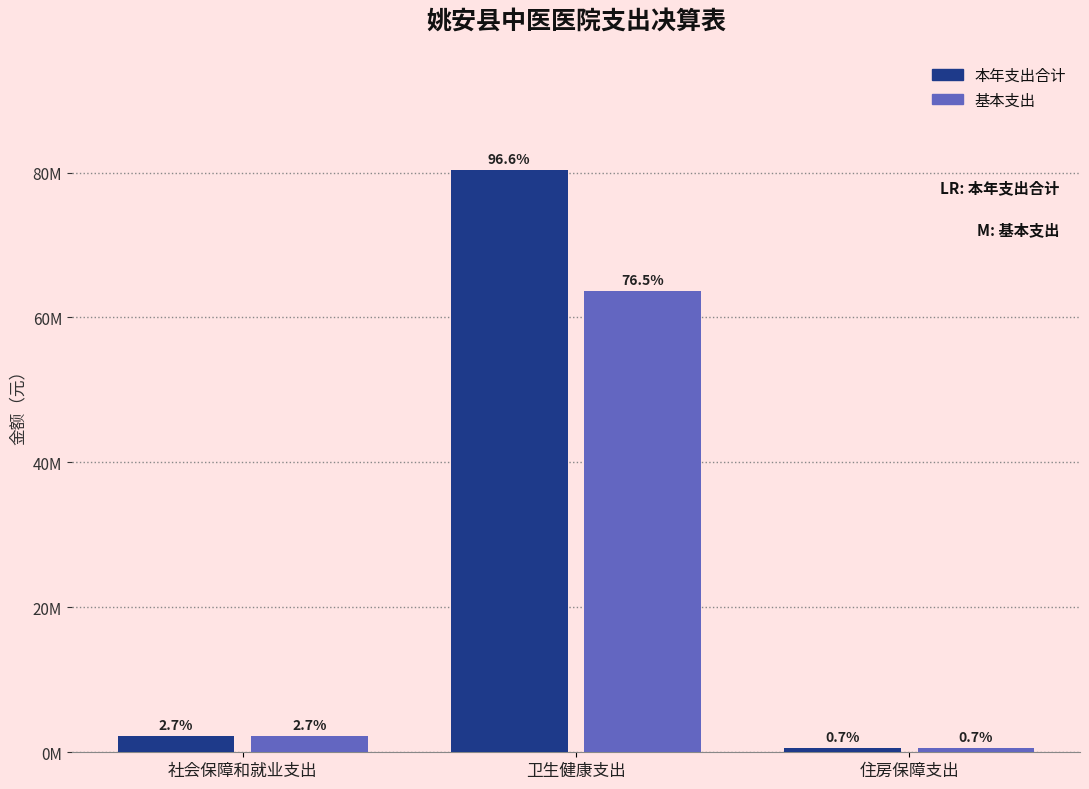

Are the bars grouped side by side (vs. stacked)?

Yes